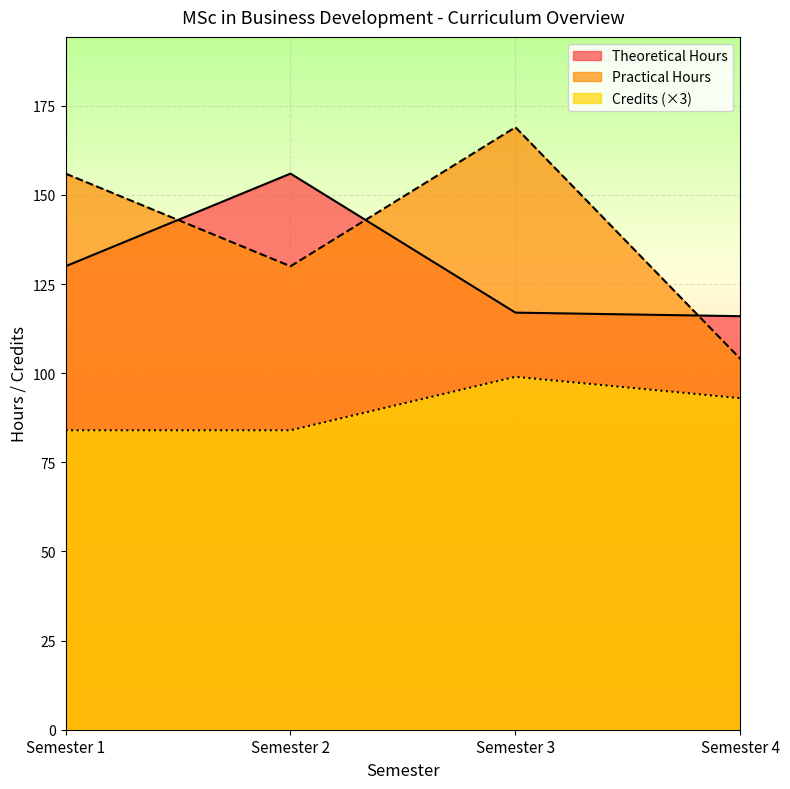

Between which two adjacent categories do Practical Hours and Theoretical Hours first intersect?

Semester 1 and Semester 2